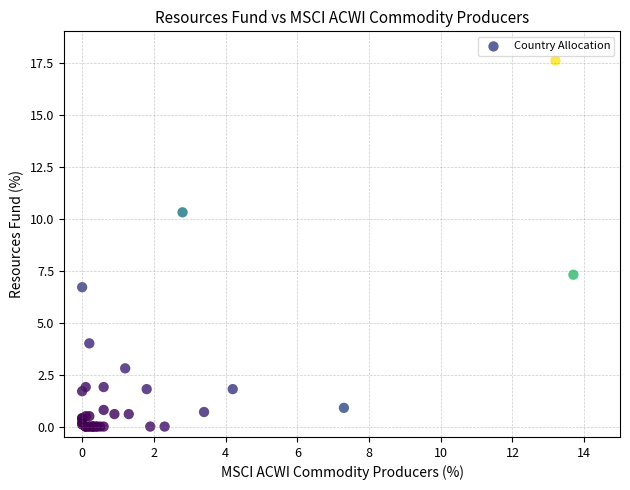

What Y value in the scatter plot is closest to 8?

7.3